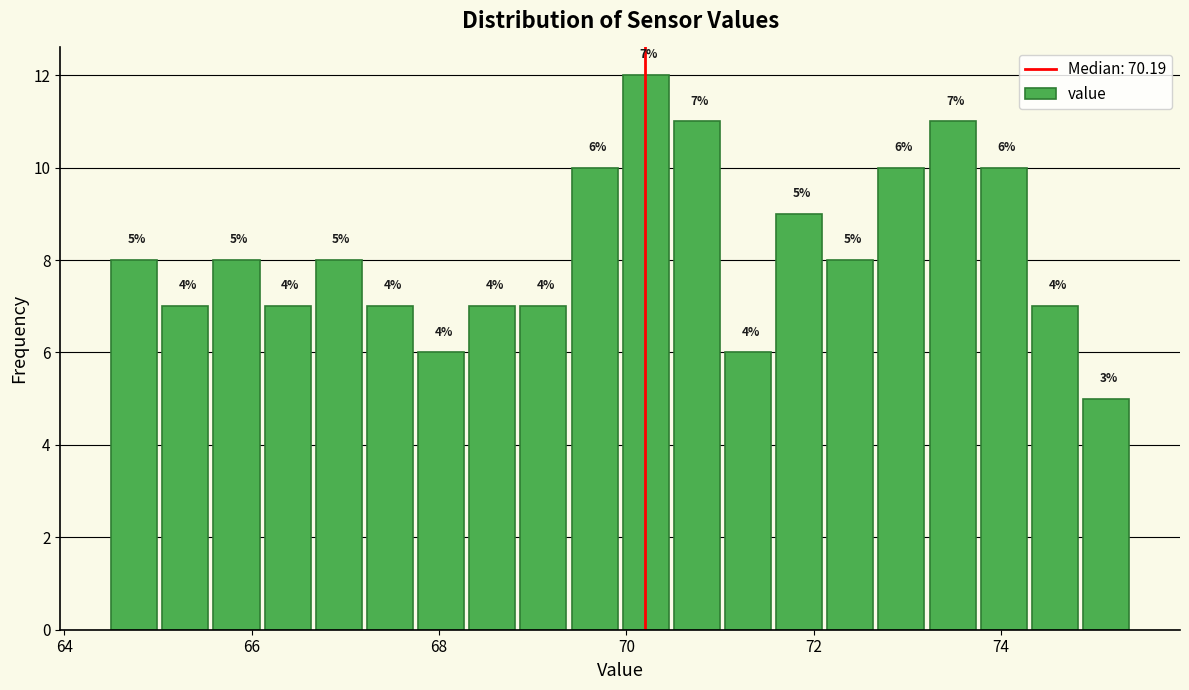

Around what value on the x-axis is the tallest bar? Give the approximate position of its centre, as read against the axis.

70.2